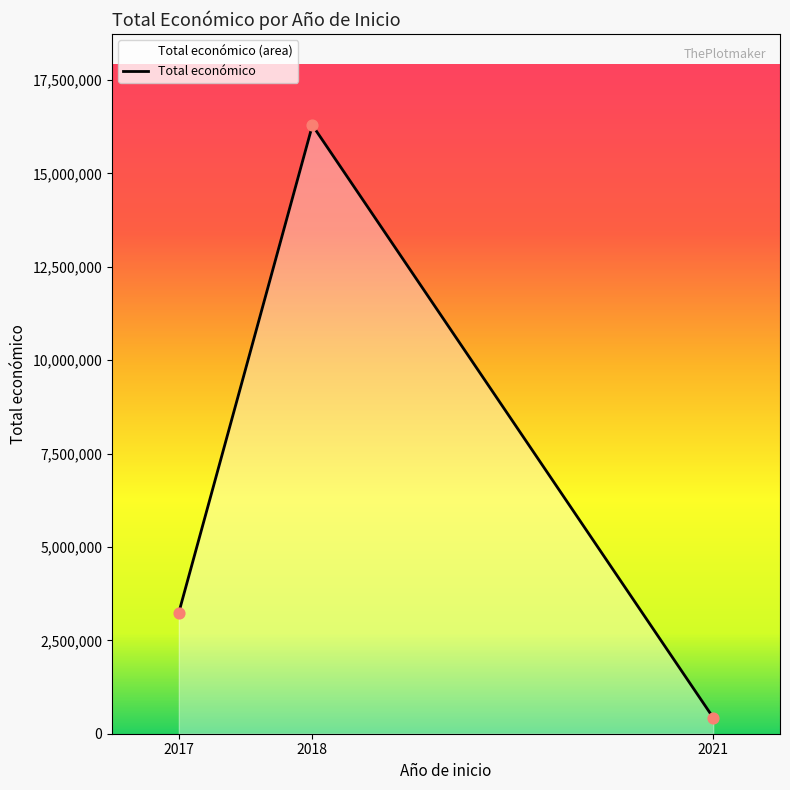

Between 2018 and 2018, which is larger?

2018